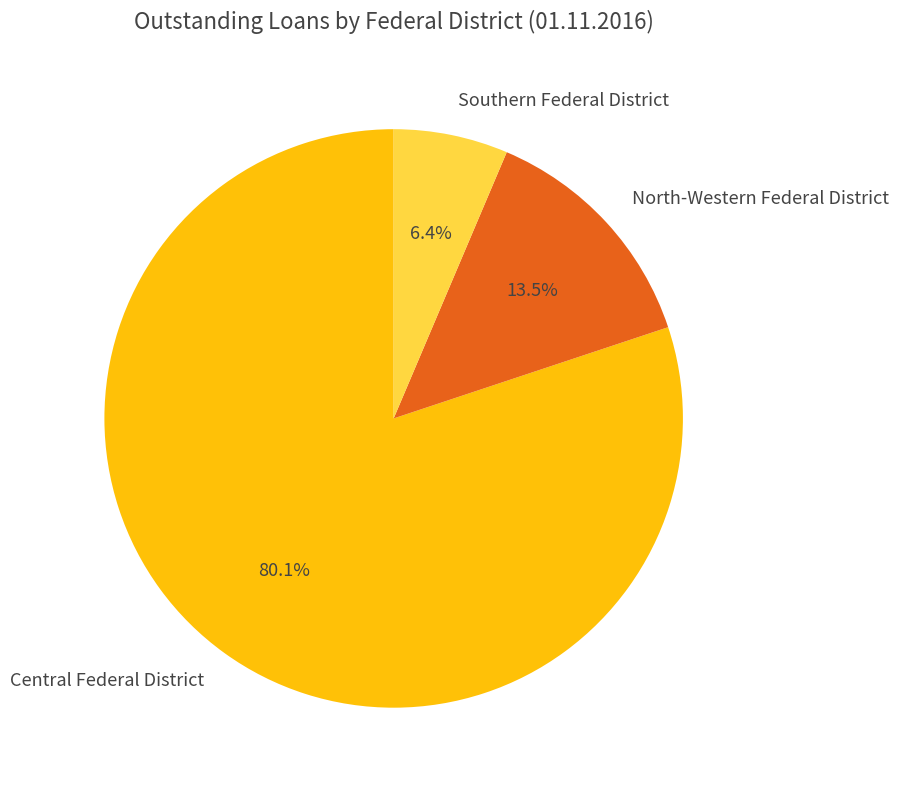

Is it true that North-Western Federal District is 1% of the pie?

False